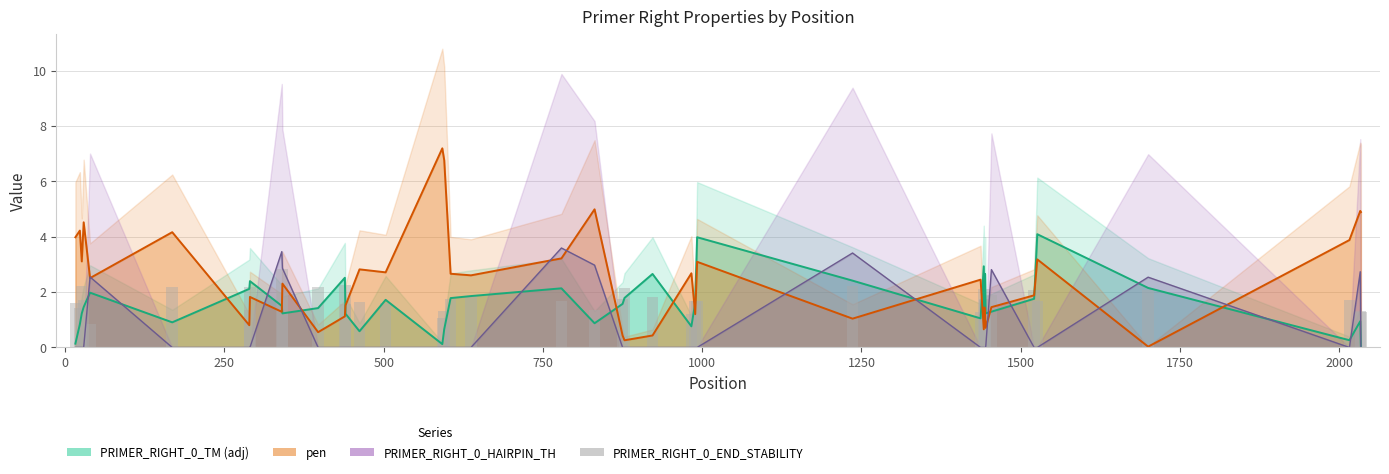

How many values exceed 1?

39